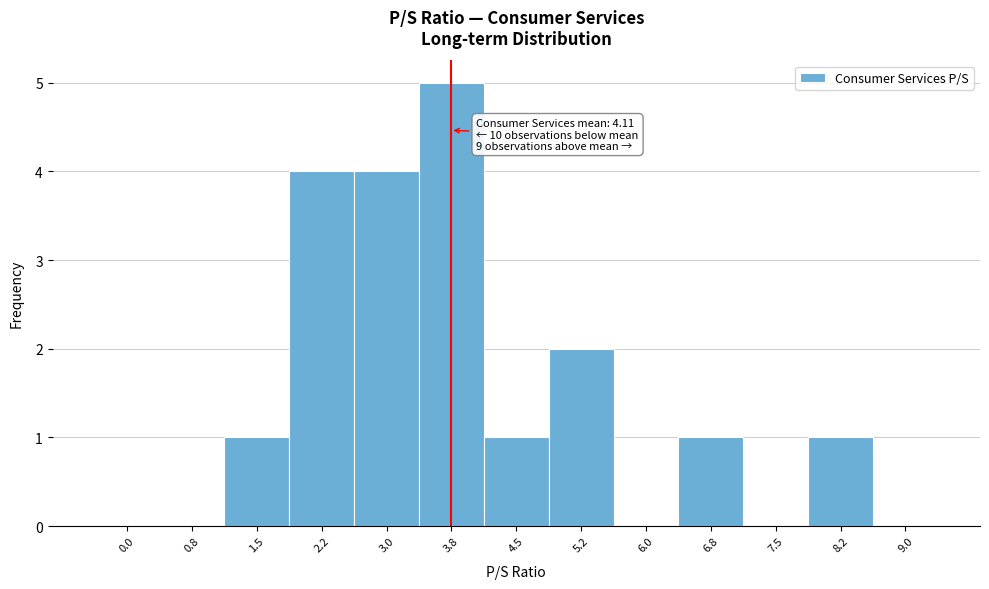

Reading left to right, transcribe all the data shown in this chart.

0.0=0	0.8=0	1.5=1	2.2=4	3.0=4	3.8=5	4.5=1	5.2=2	6.0=0	6.8=1	7.5=0	8.2=1	9.0=0